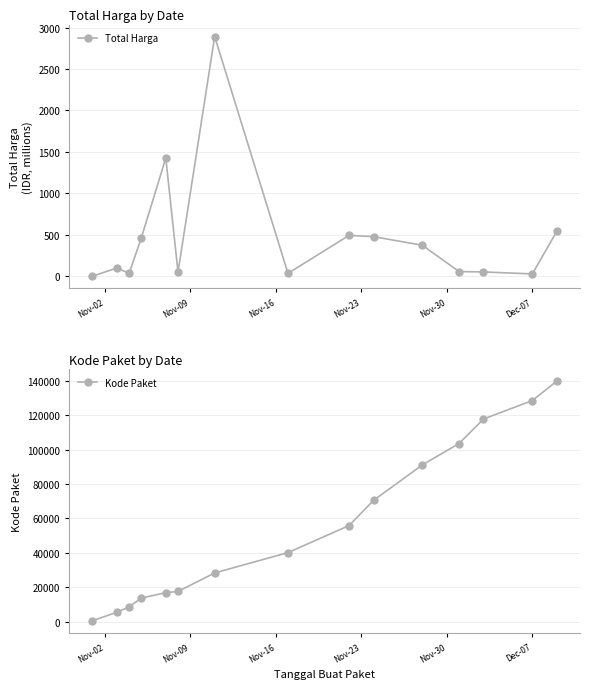

Does the chart have visible grid lines?

Yes